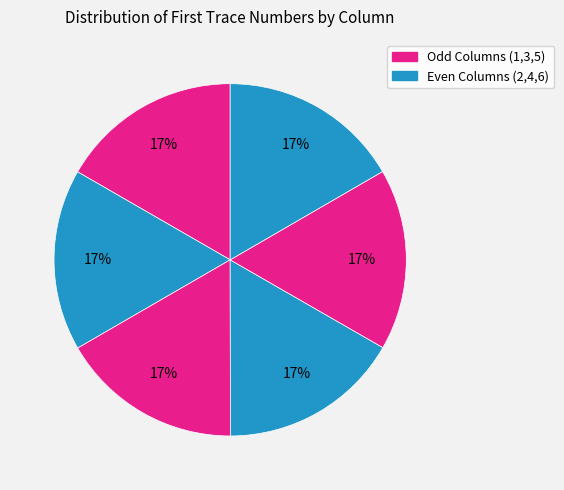

How many slices are in this pie chart?

6